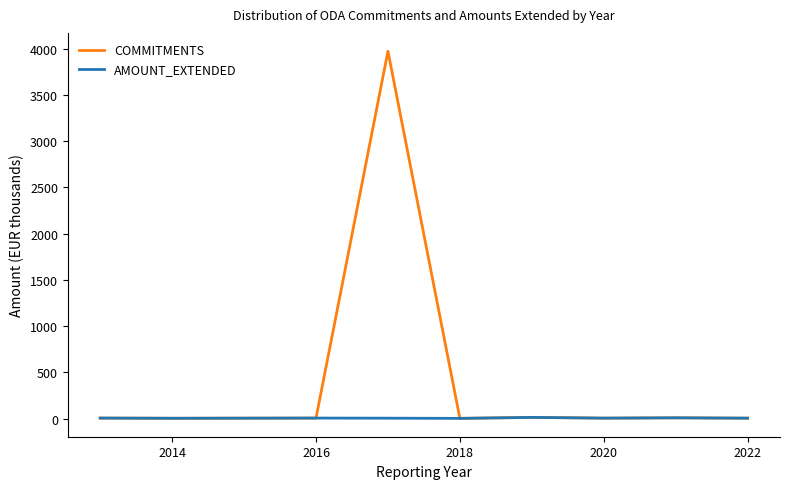

Which series has the largest range (max minus min)?

COMMITMENTS